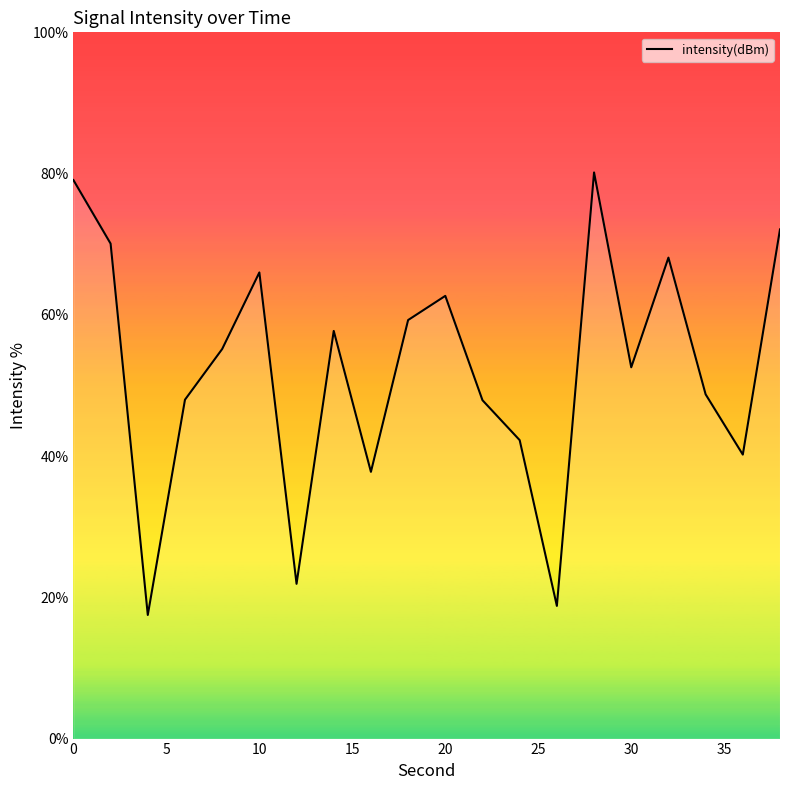

What is the difference between the maximum and minimum values?

62.7